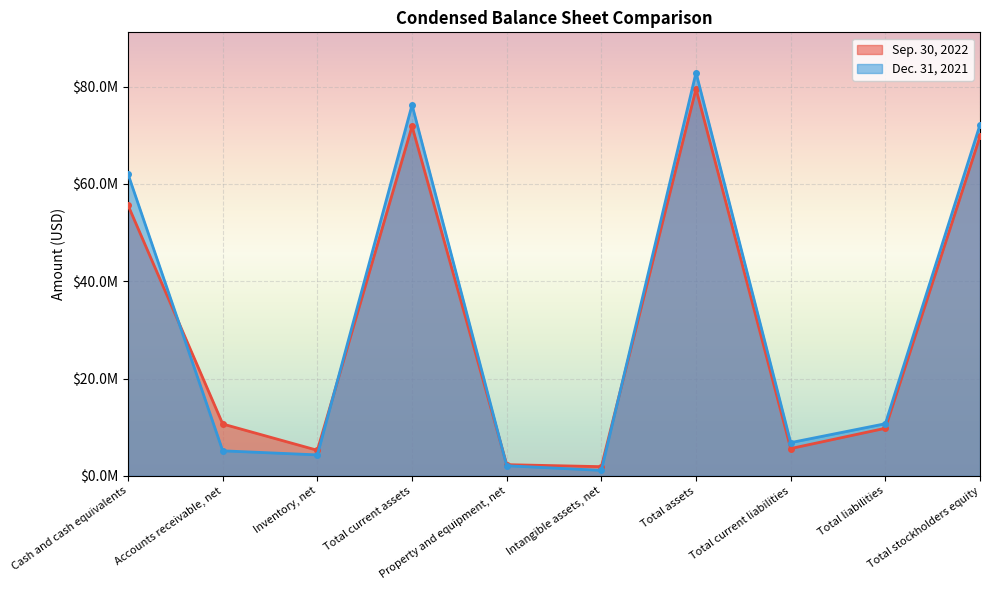

True or false: Sep. 30, 2022 has a value of 5243256 at Inventory, net.

True